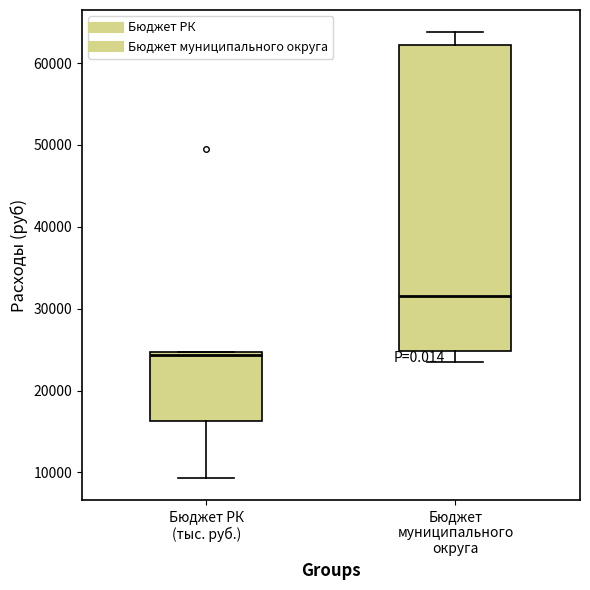

Which box has the highest median line?

Бюджет муниципального округа